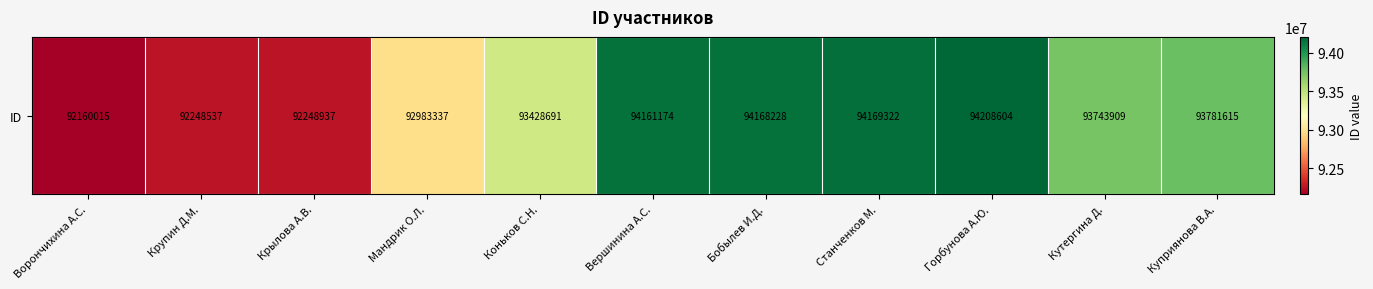

What is the sum of the values at Крупин Д.М. and Крылова А.В.?

184497474